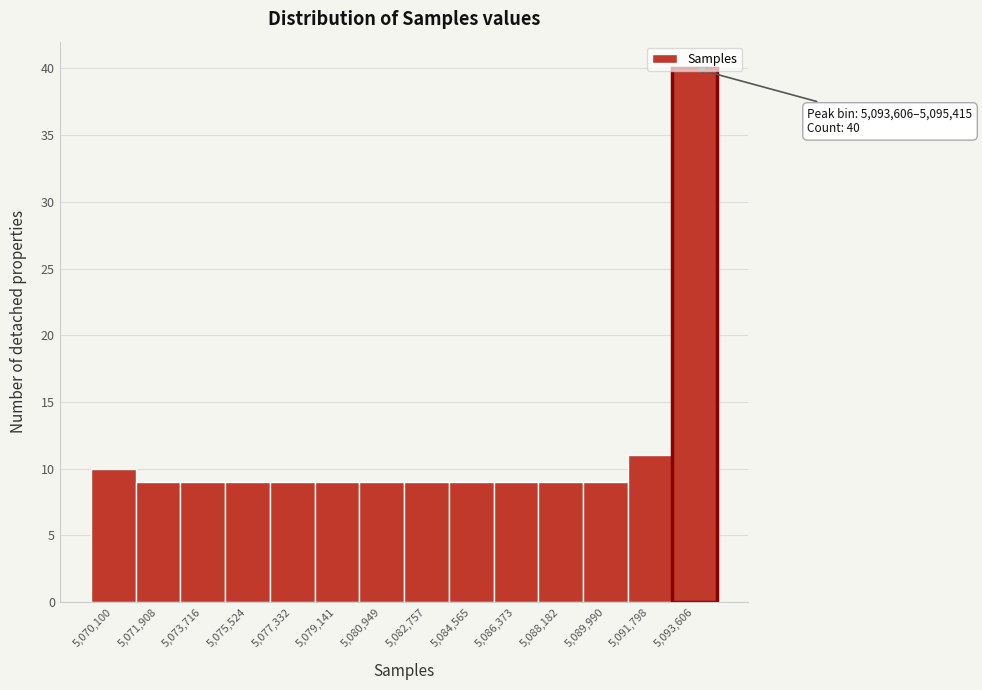

Where is the data nearest to the value 24?

5,091,798